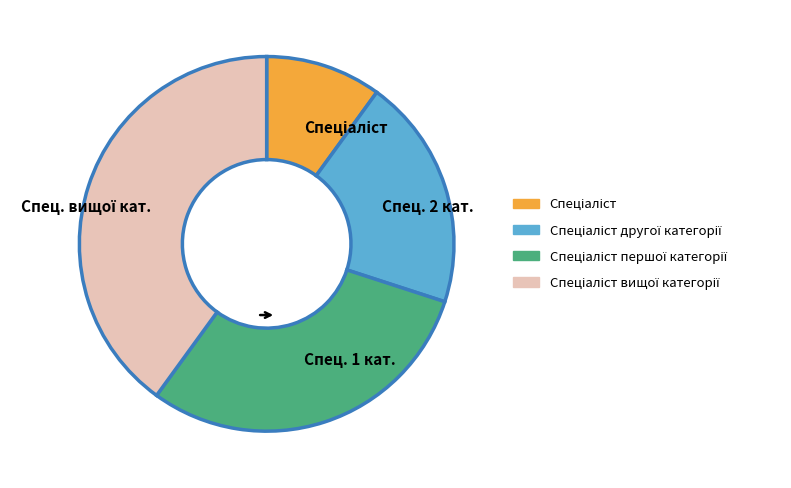

The Спец. 1 кат. slice represents 43% of the pie. True or false?

False